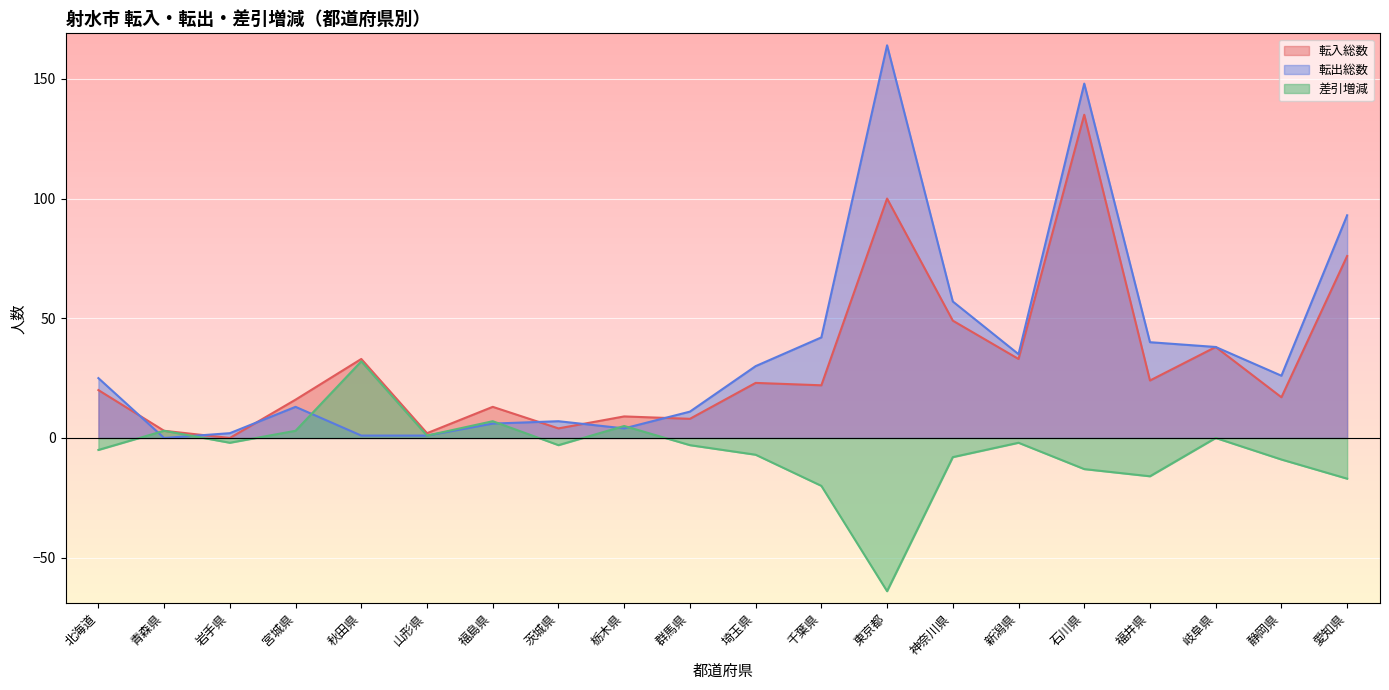

How many lines are shown in the chart?

3